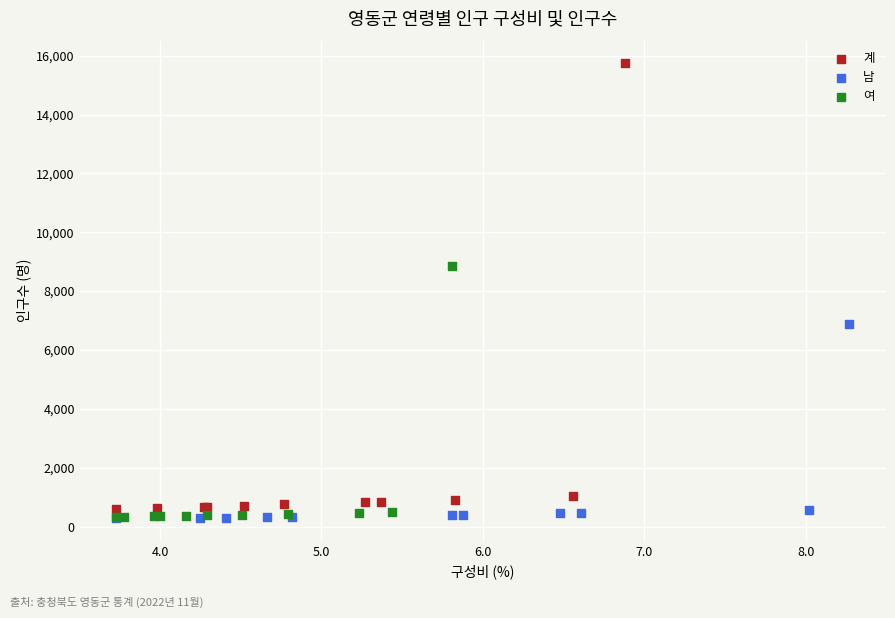

Which series contains the highest Y value?

계